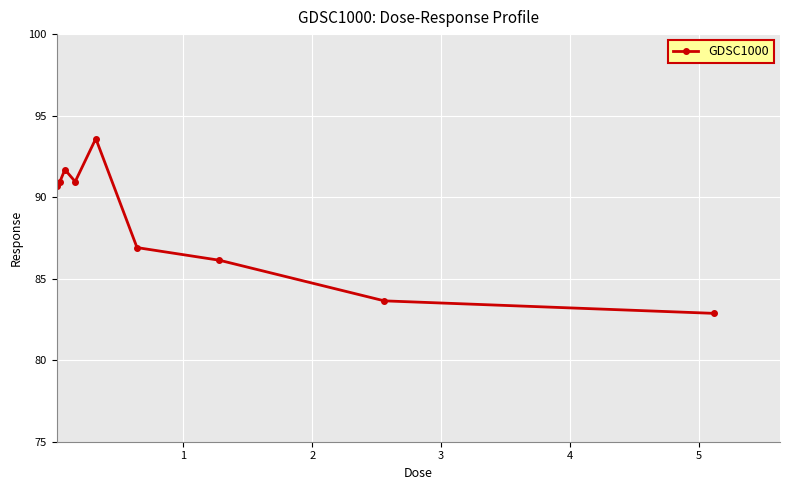

True or false: there are more than 1 points higher than both neighbors.

True